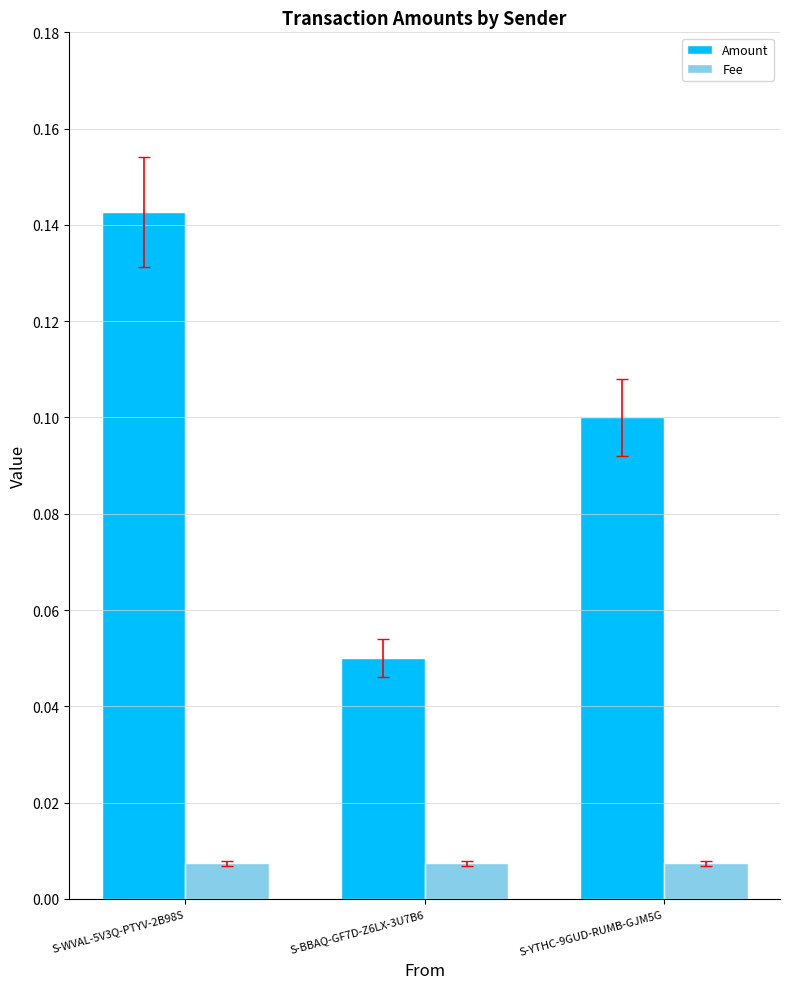

At how many categories does at least one series exceed 0?

3